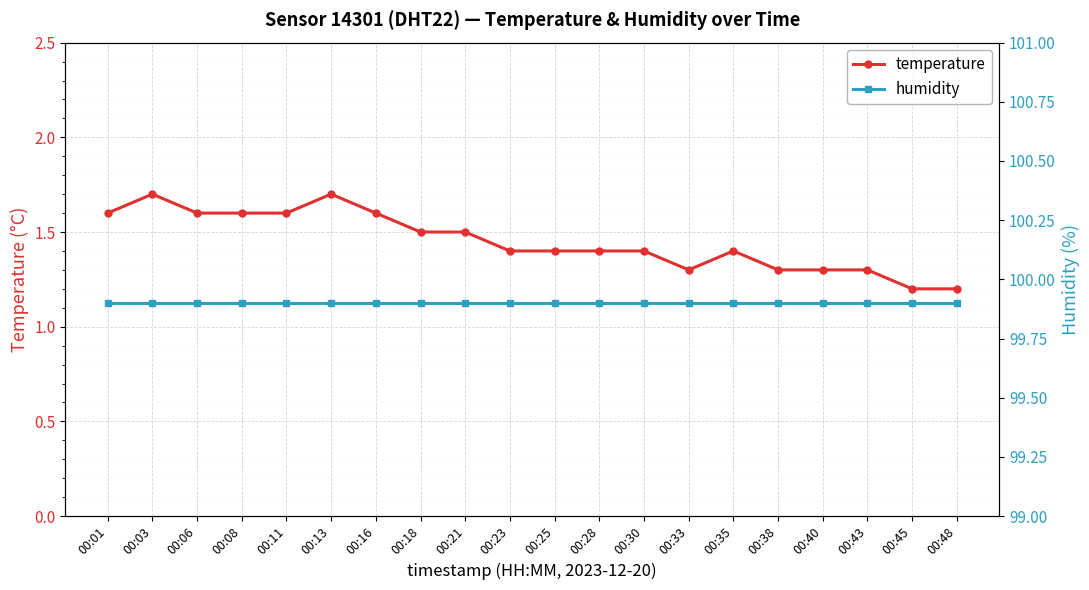

What is the value of the temperature point at the 13th from the left?

1.4